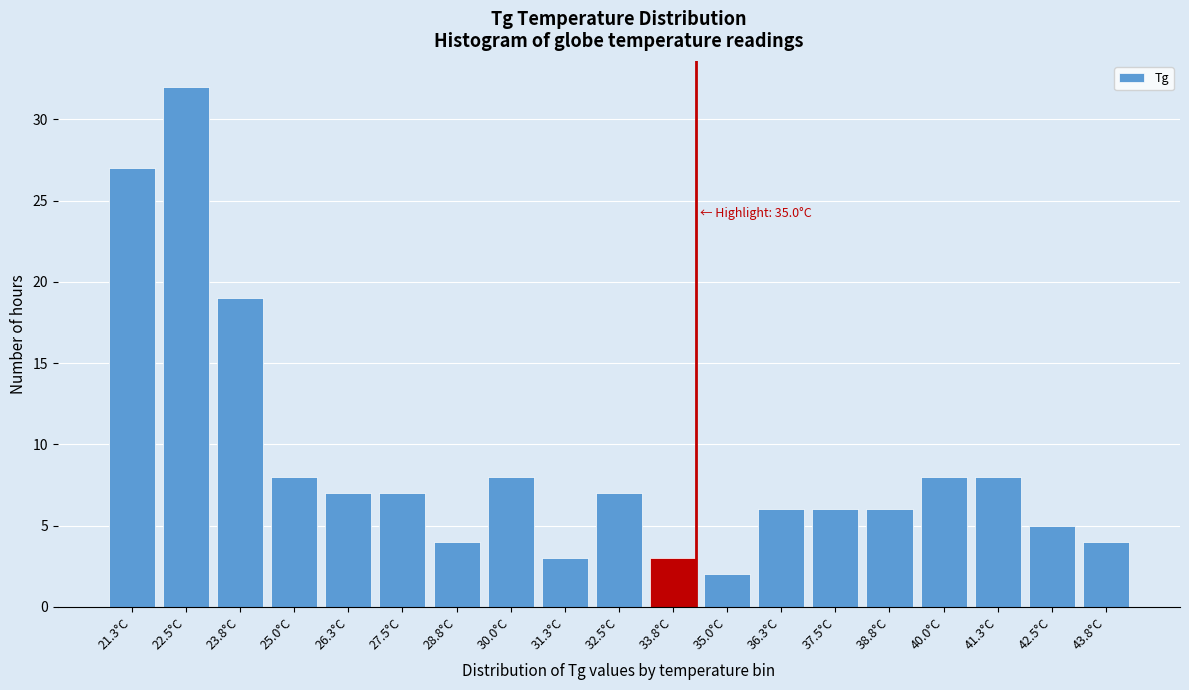

Reading left to right, transcribe all the data shown in this chart.

21.3°C=27	22.5°C=32	23.8°C=19	25.0°C=8	26.3°C=7	27.5°C=7	28.8°C=4	30.0°C=8	31.3°C=3	32.5°C=7	33.8°C=3	35.0°C=2	36.3°C=6	37.5°C=6	38.8°C=6	40.0°C=8	41.3°C=8	42.5°C=5	43.8°C=4